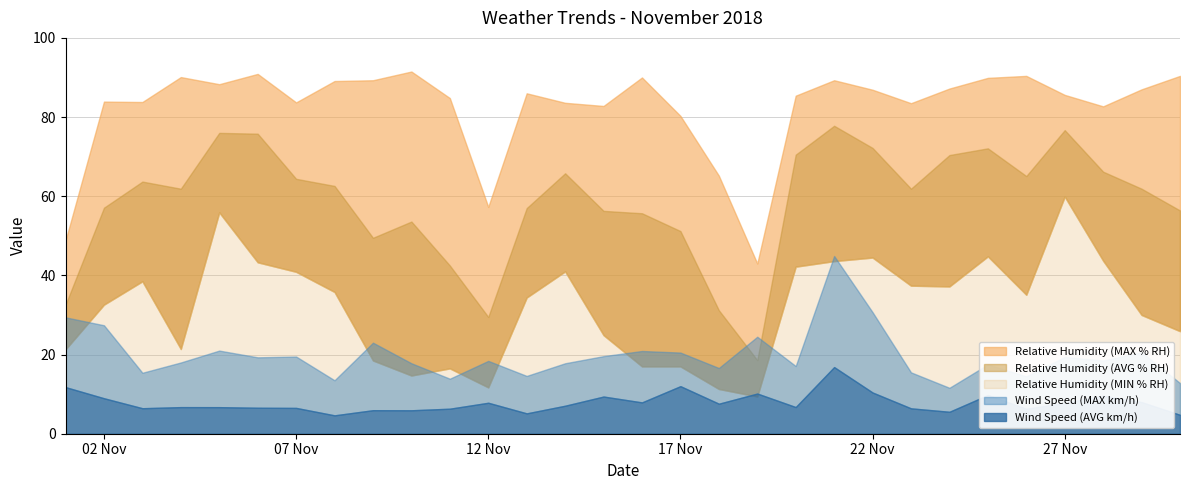

Is it true that Relative Humidity (MAX % RH) equals 65.2 at 18/11/2018?

True